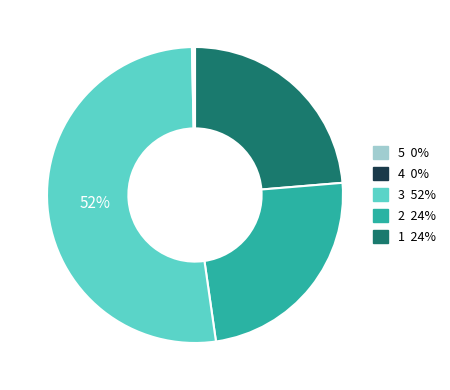

To the nearest percent, what is the average slice percentage?

20%